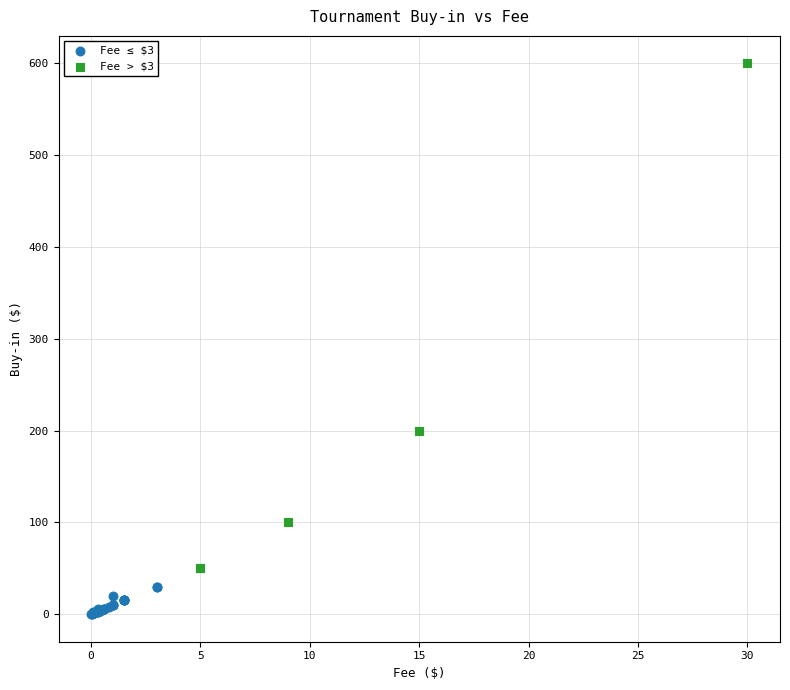

Which series reaches the maximum Y coordinate?

Fee > $3